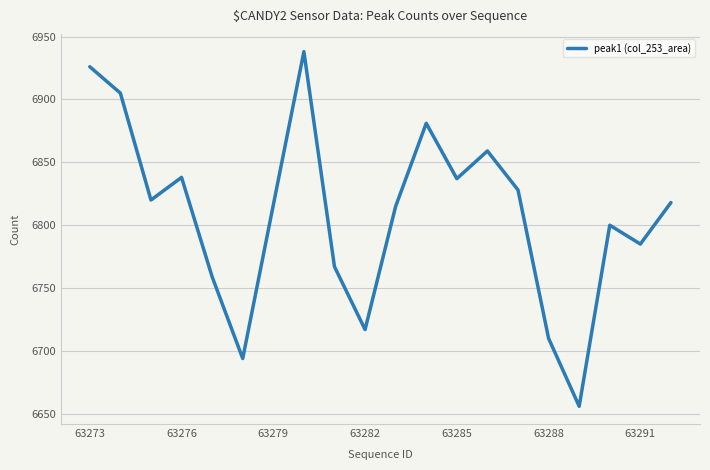

What is the greatest value displayed?

6938